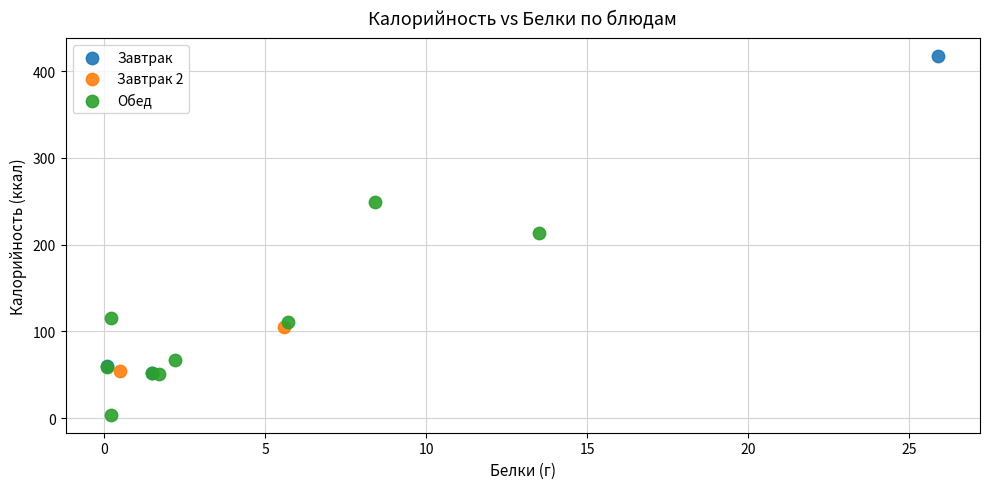

Which series reaches the maximum Y coordinate?

Завтрак